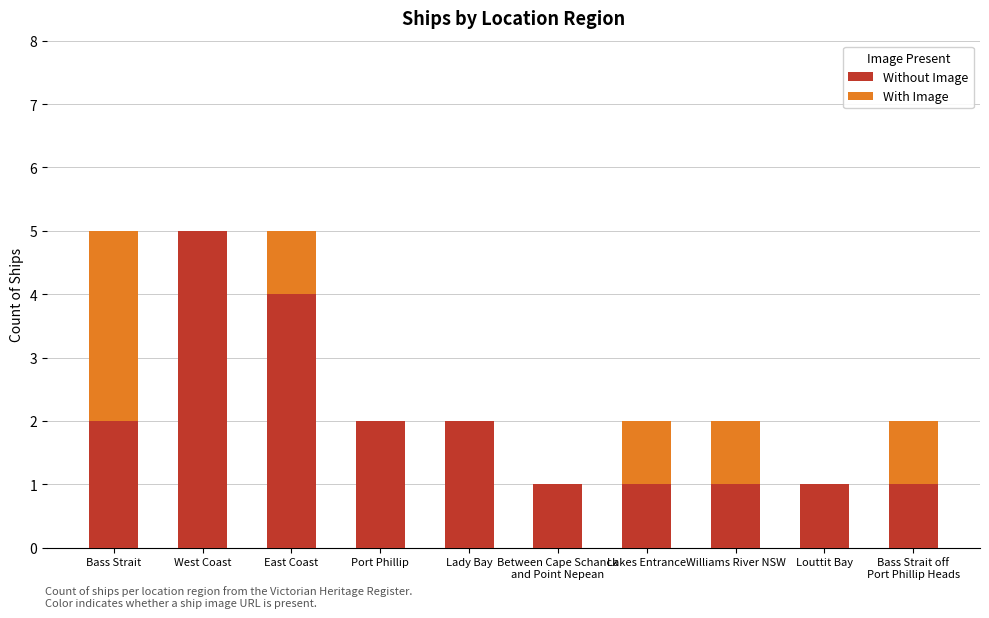

At which label does Without Image reach its peak?

West Coast